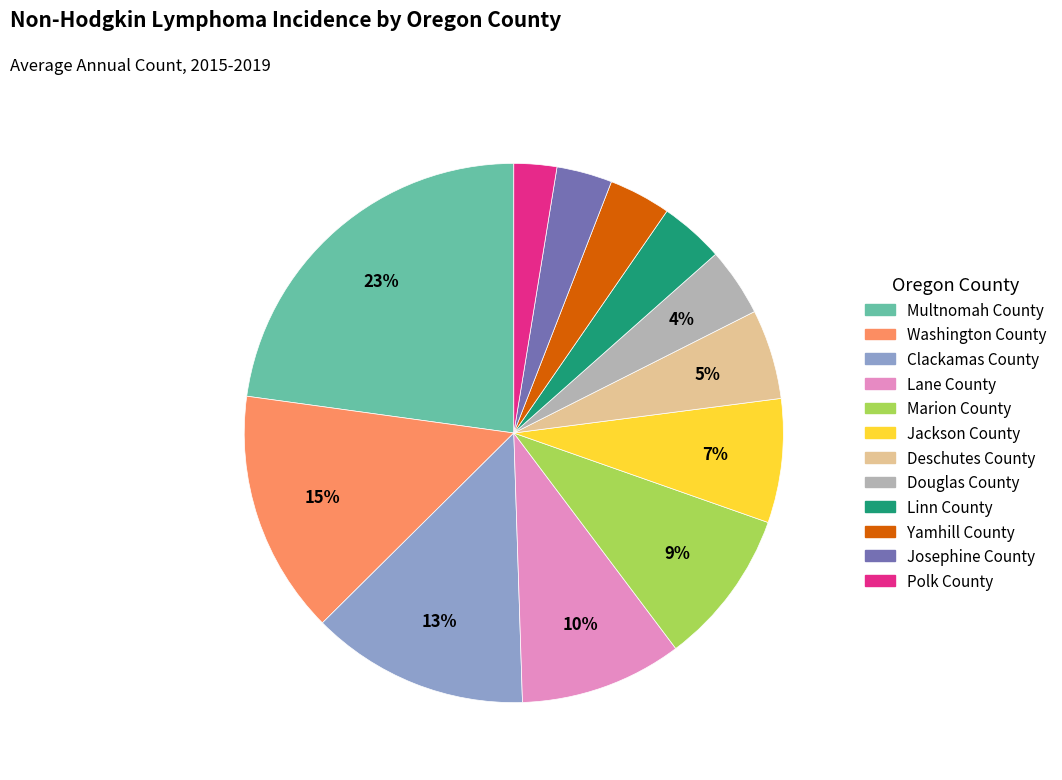

Do Polk County and Josephine County together represent more than half of the pie?

No